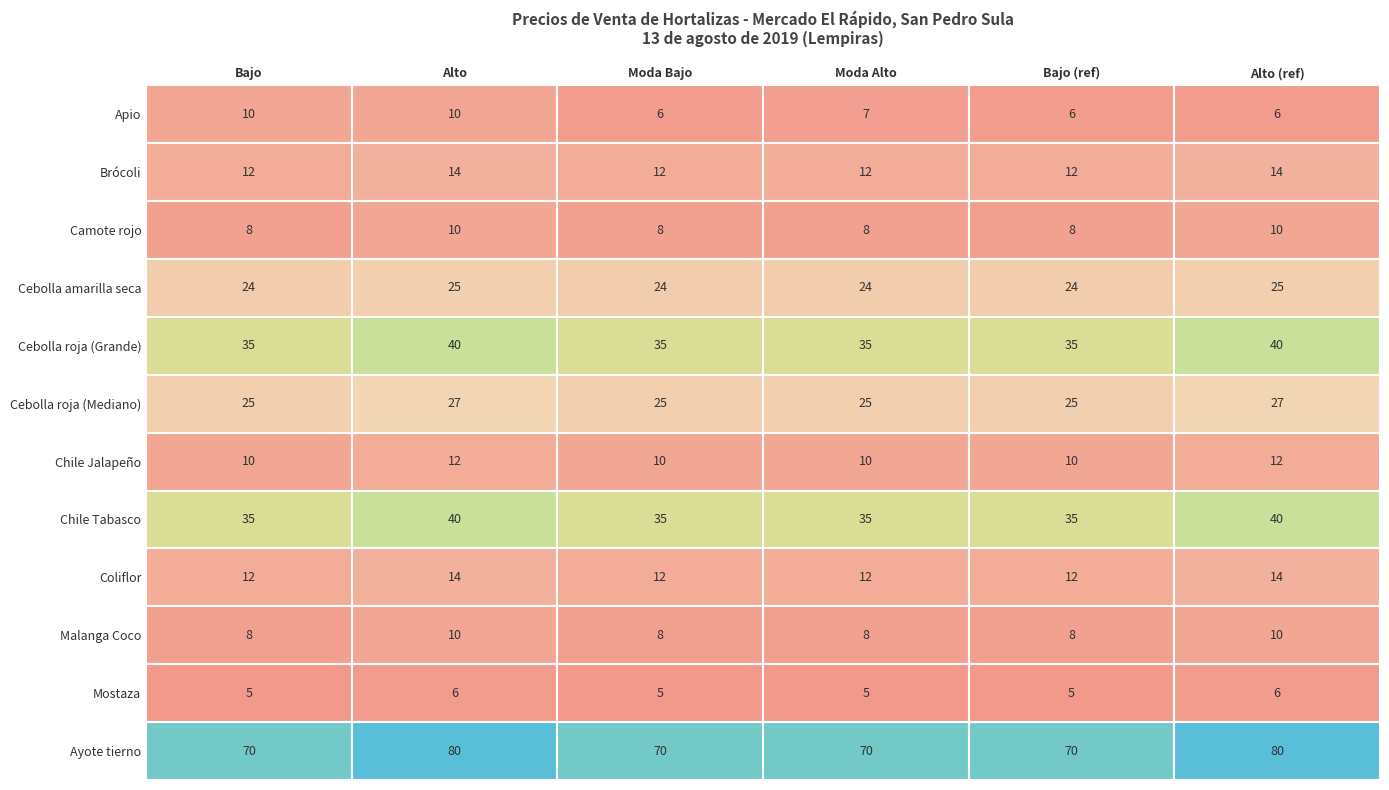

How many data points in Apio are less than 7?

3